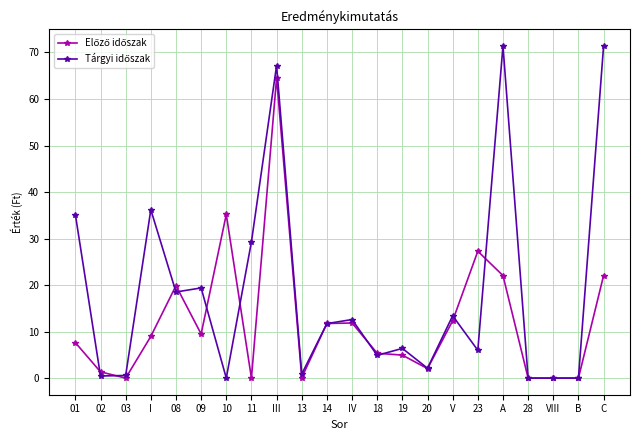

Does the chart have visible grid lines?

Yes